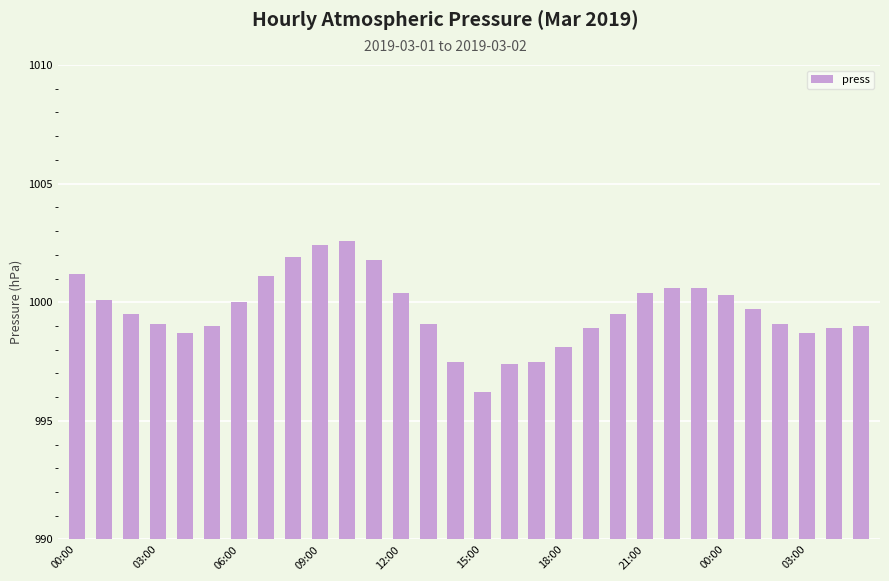

What is the difference between the maximum and second lowest values?

5.2